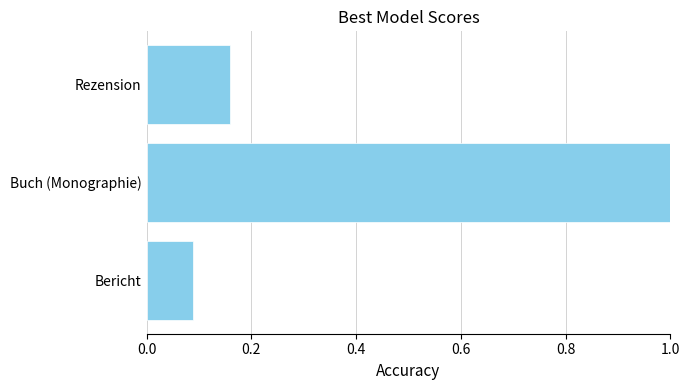

Rank the categories by value from highest to lowest.

Buch (Monographie), Rezension, Bericht